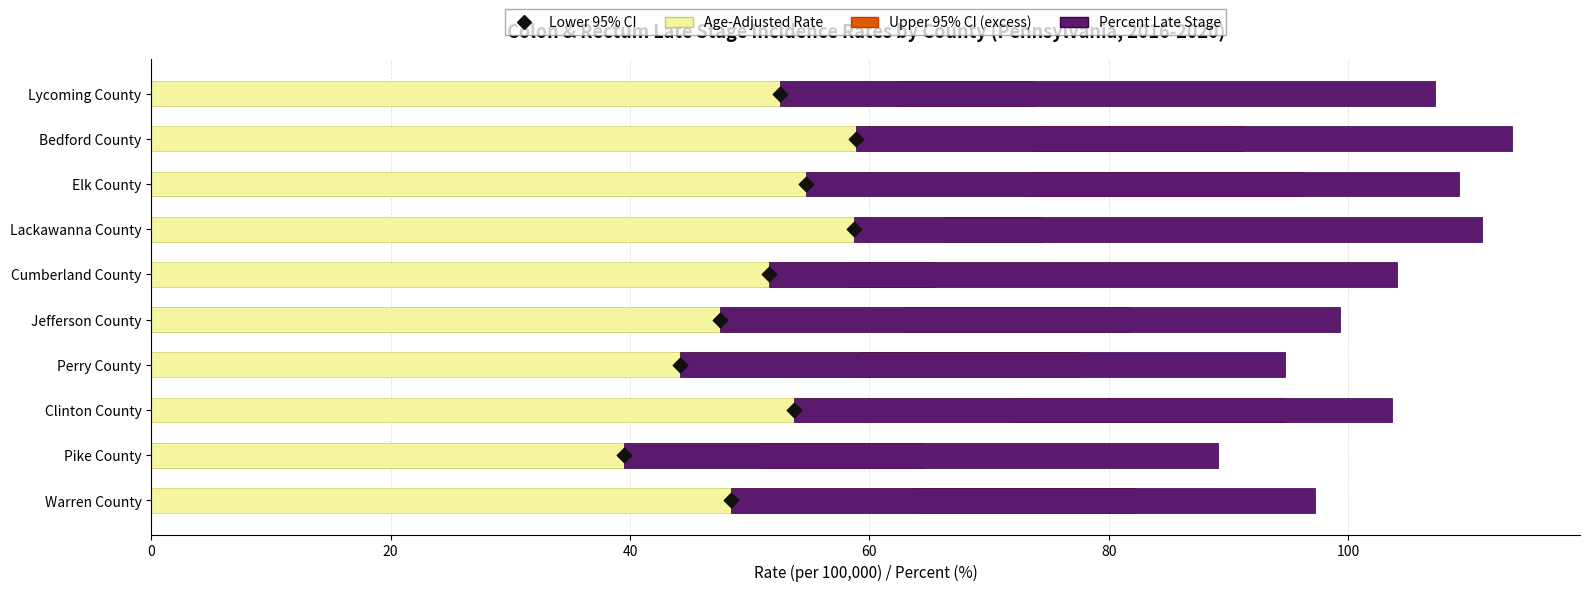

Which series reaches the minimum Y coordinate?

Lower 95% CI